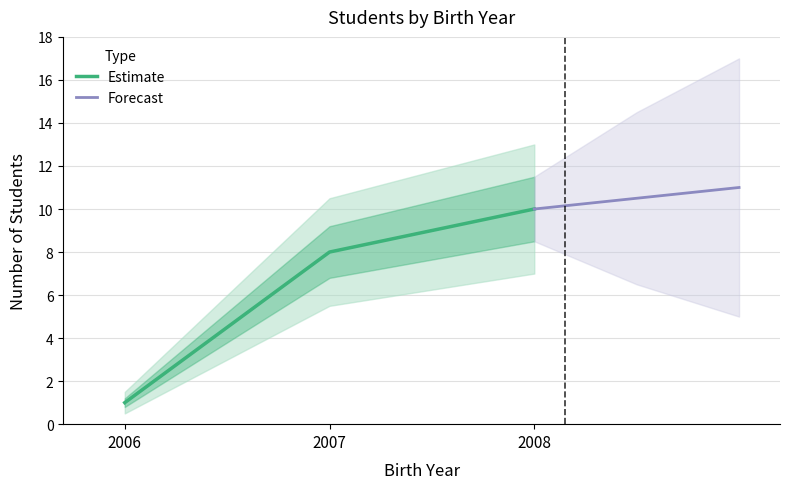

Rank the series by their maximum value, from highest to lowest.

Forecast, Estimate